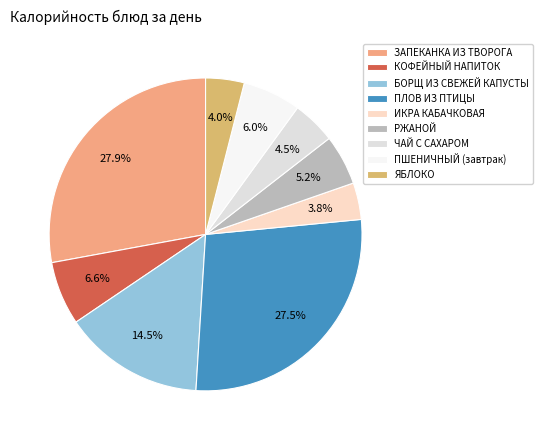

Count the number of slices in the pie.

9